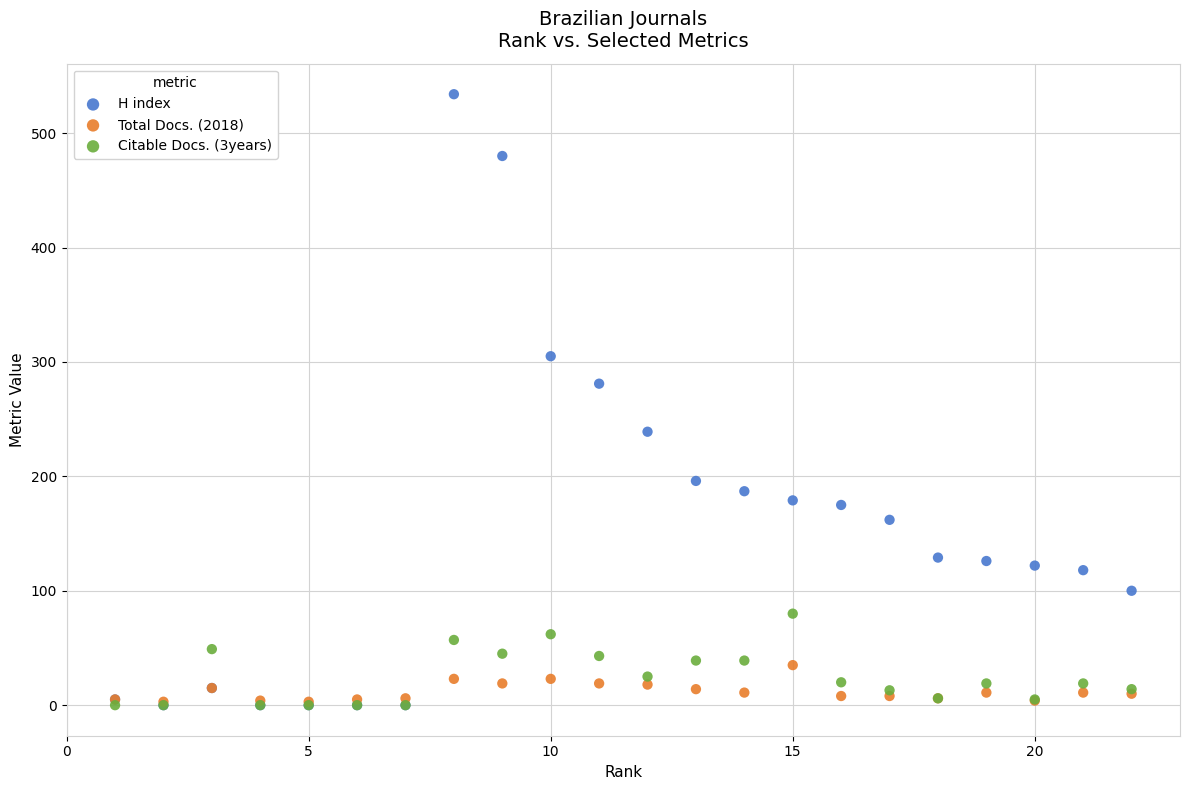

In the H index series, what Y value is closest to 267?

281